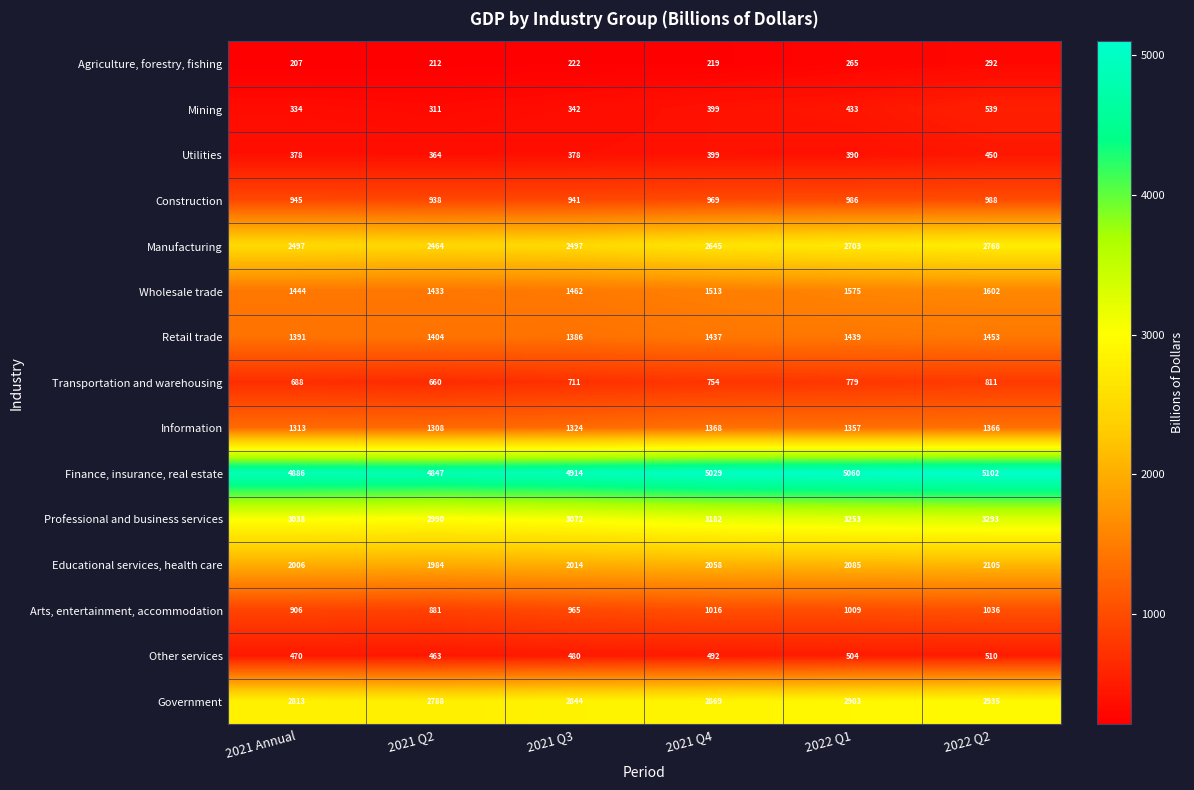

Is it true that Professional and business services equals 3182 at 2021 Q4?

True